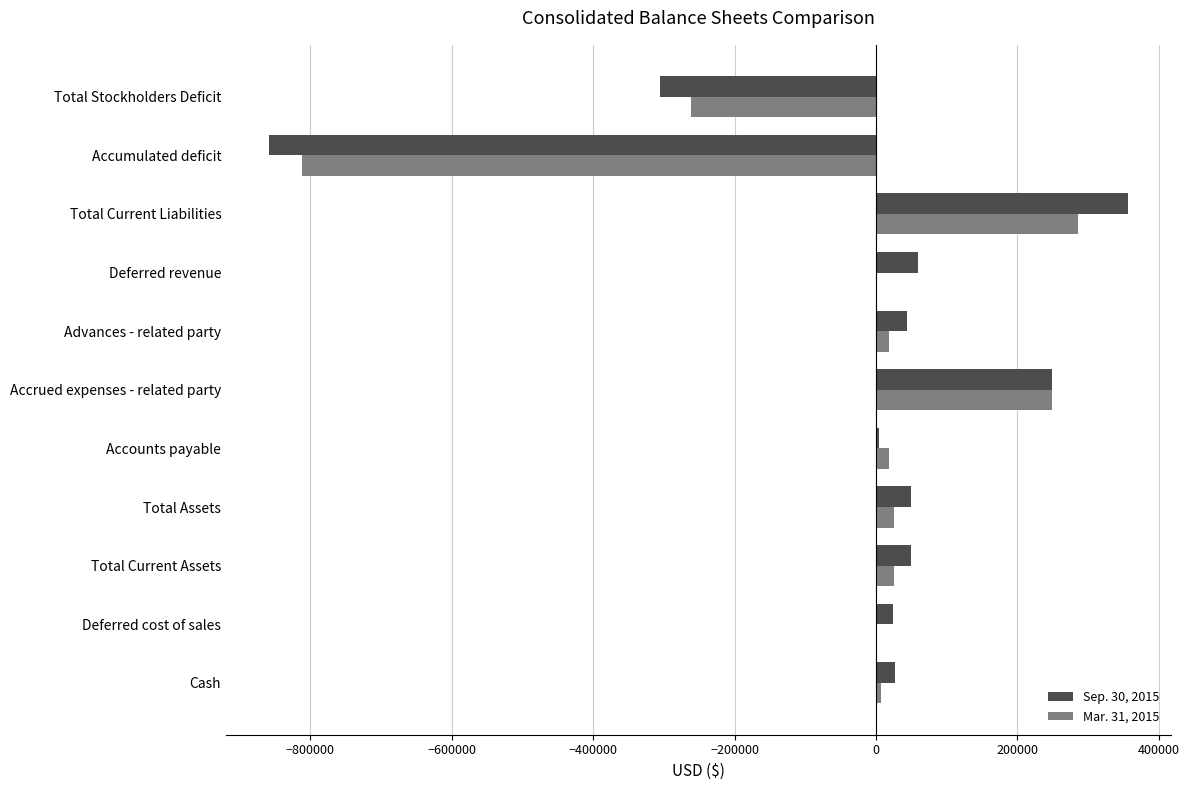

What is the maximum value shown in the chart?

355832